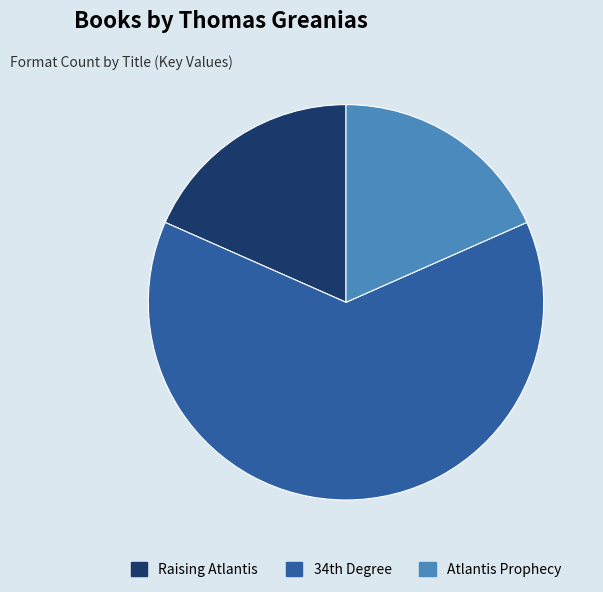

What is the largest slice in the pie chart?

34th Degree